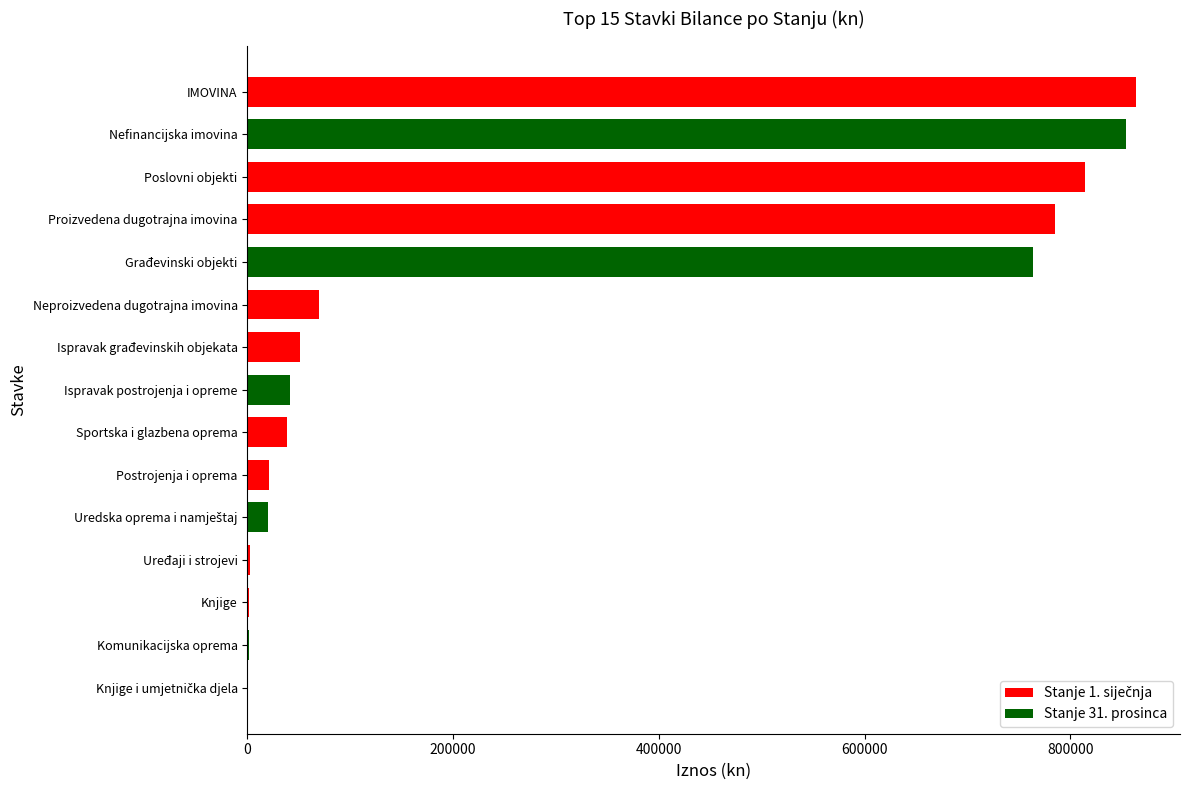

The chart shows a value of 550628.2 at IMOVINA. True or false?

False